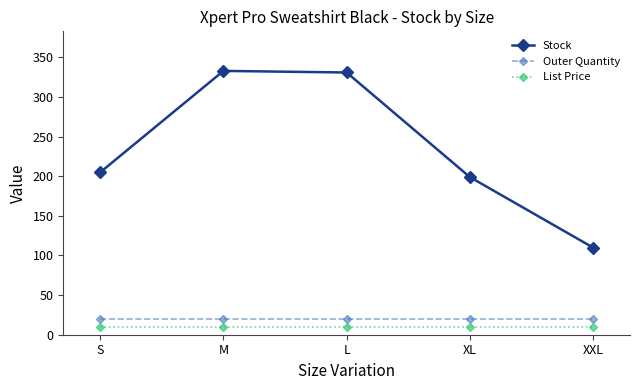

True or false: List Price and Outer Quantity intersect in this chart.

False